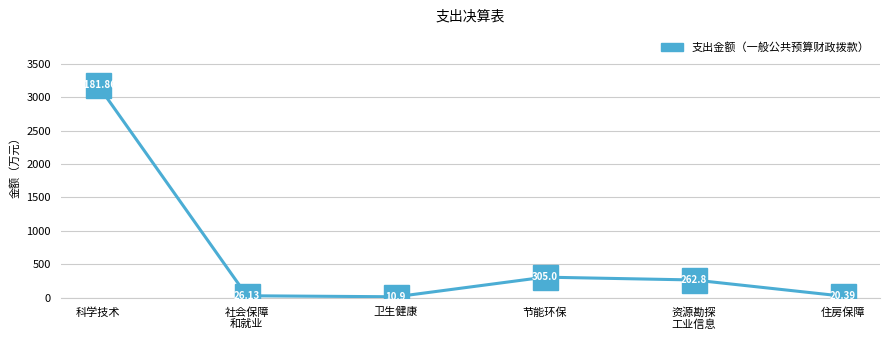

True or false: there are more than 2 points higher than both neighbors.

False